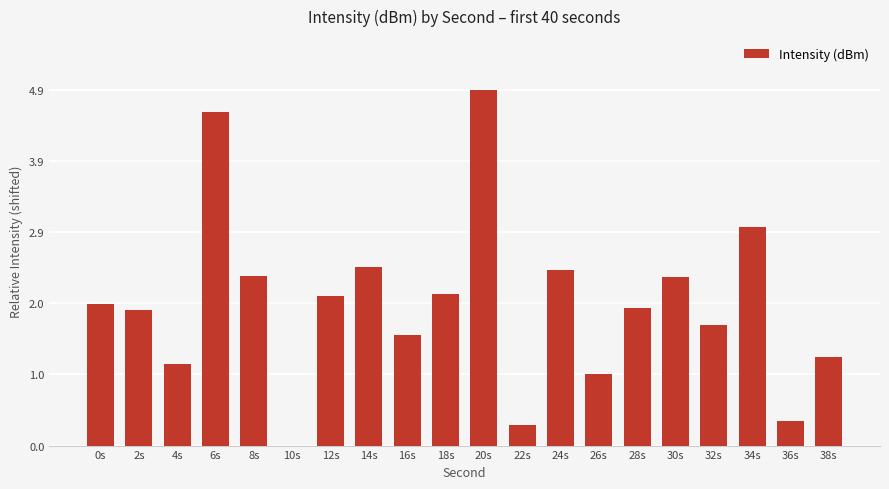

What is the approximate value at 32s?

1.7